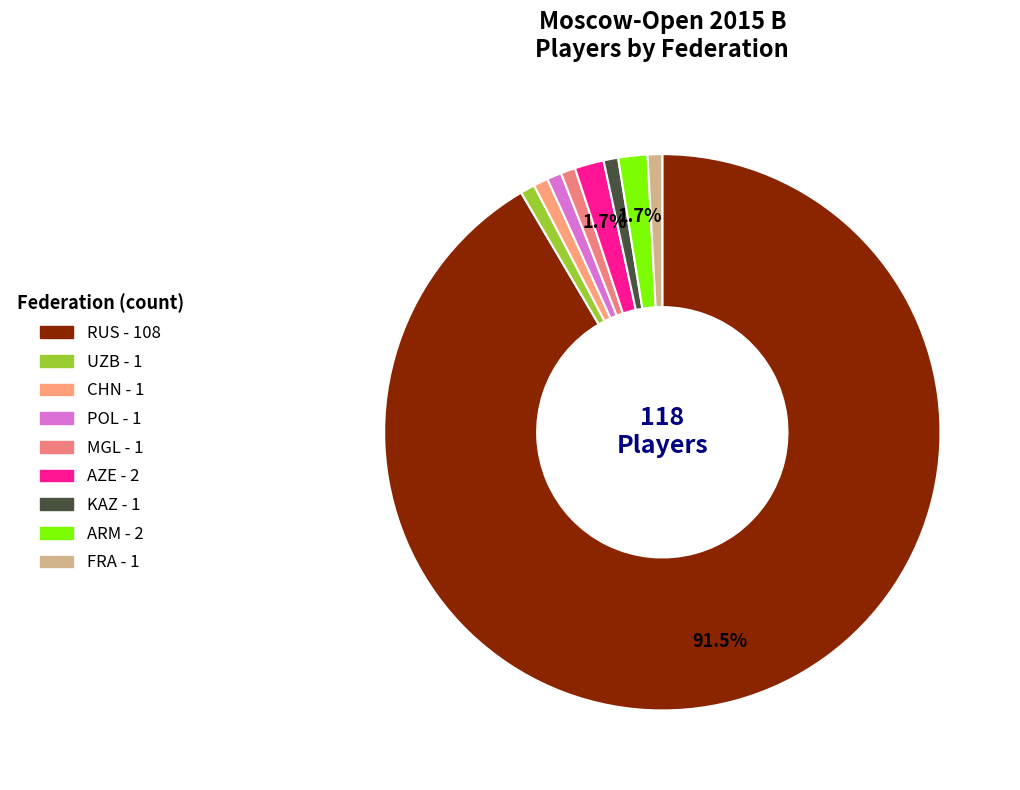

How many segments does this pie chart have?

9